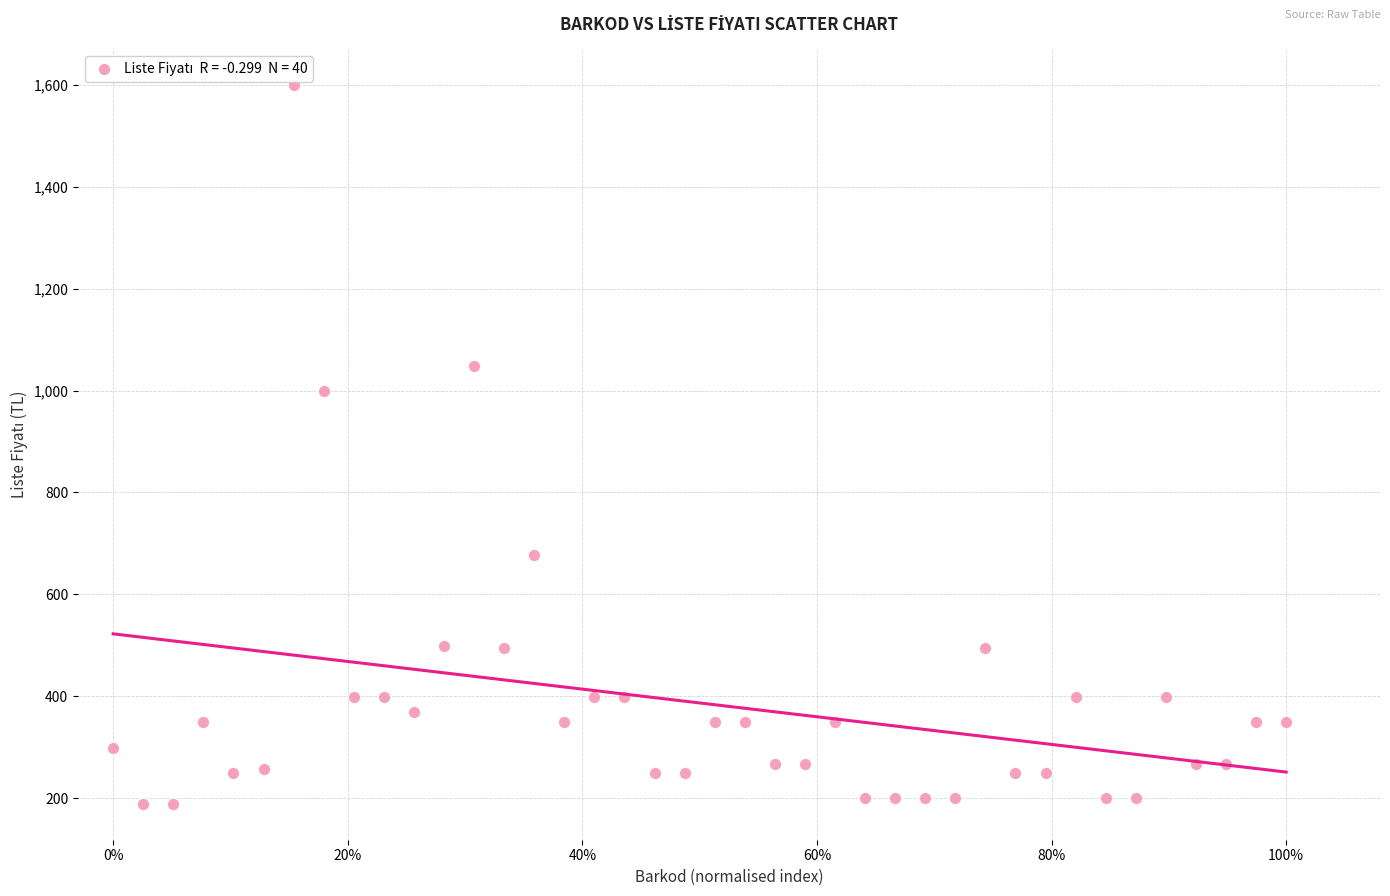

What is the range of Y values (max minus min)?

1410.0